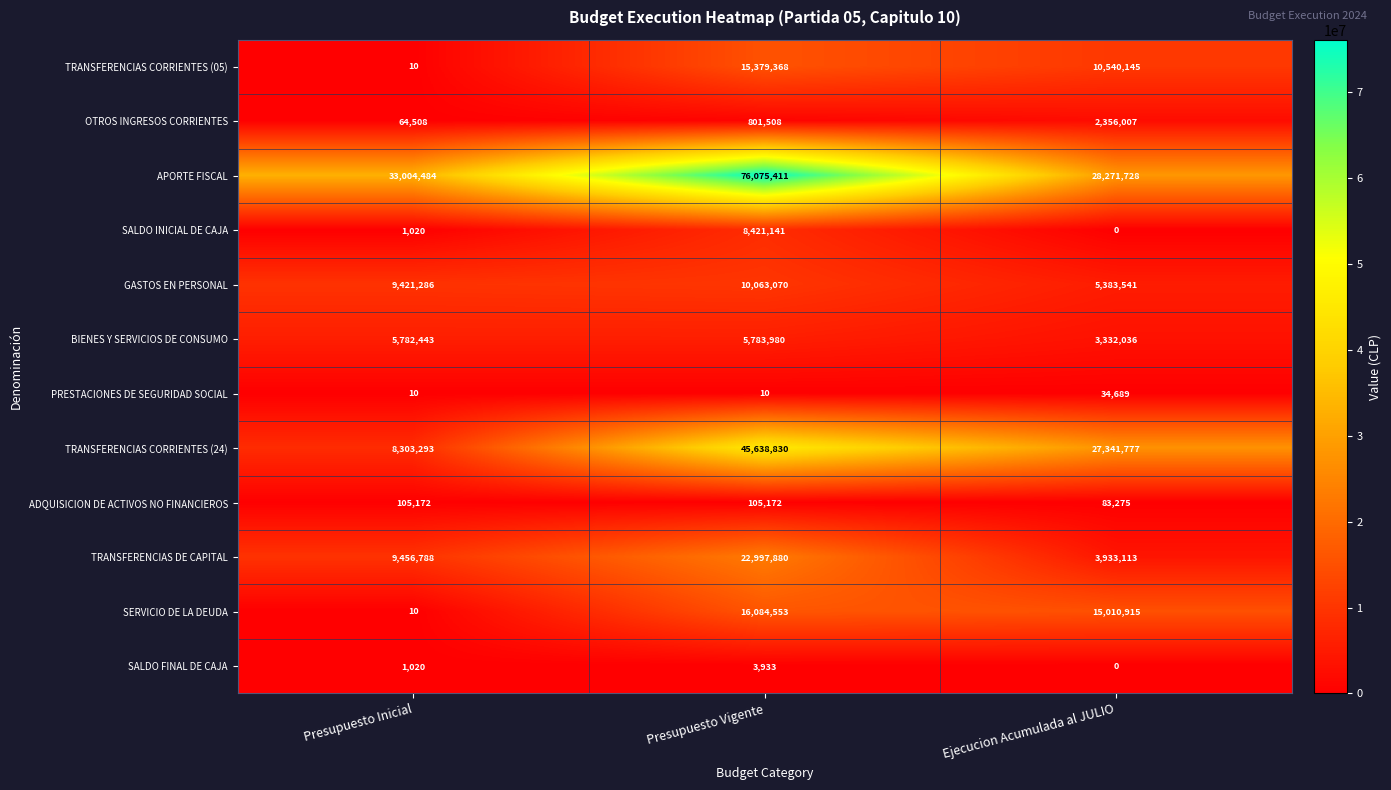

Which category has the lowest value across all series?

Ejecucion Acumulada al JULIO